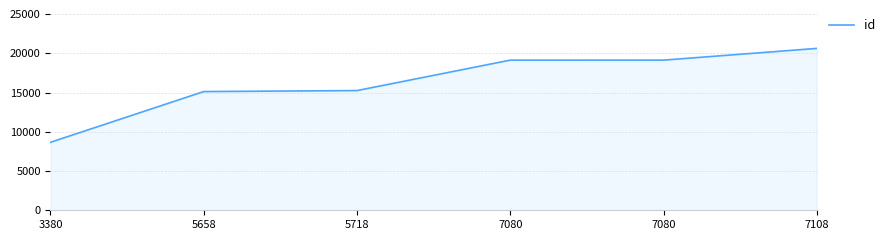

List the labels in order of value, smallest first.

3380, 5658, 5718, 7080, 7080, 7108